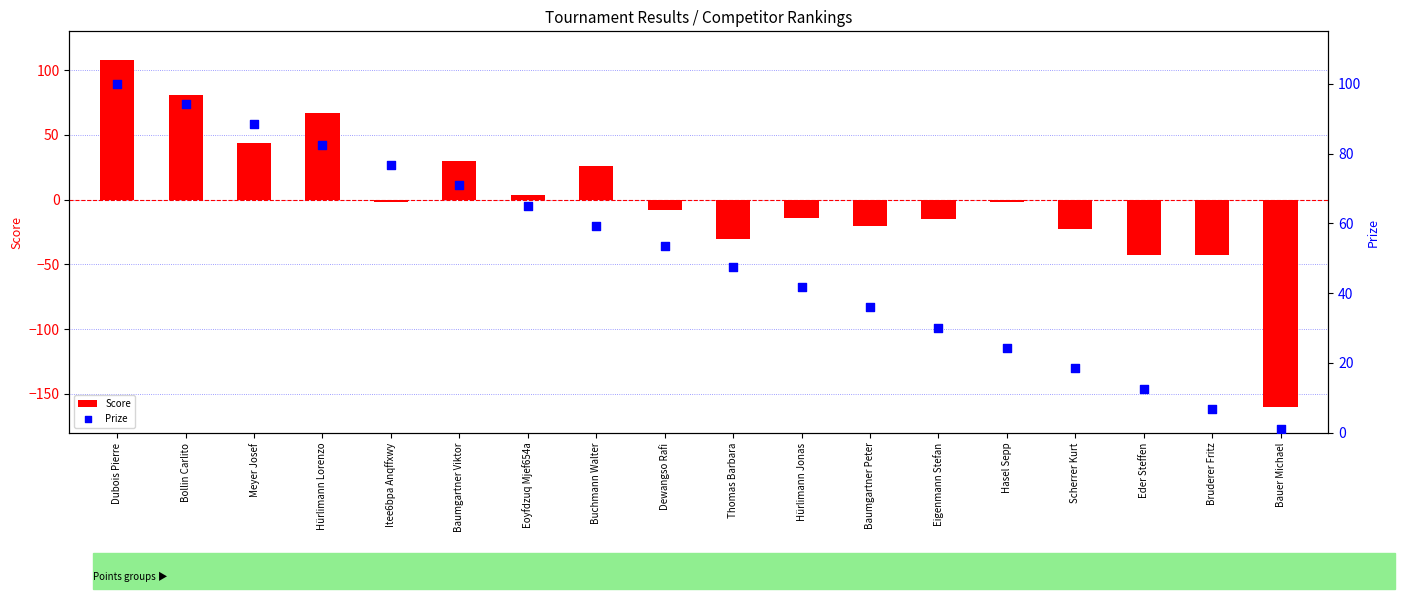

What is the total value across all series at Baumgartner Viktor?

100.9